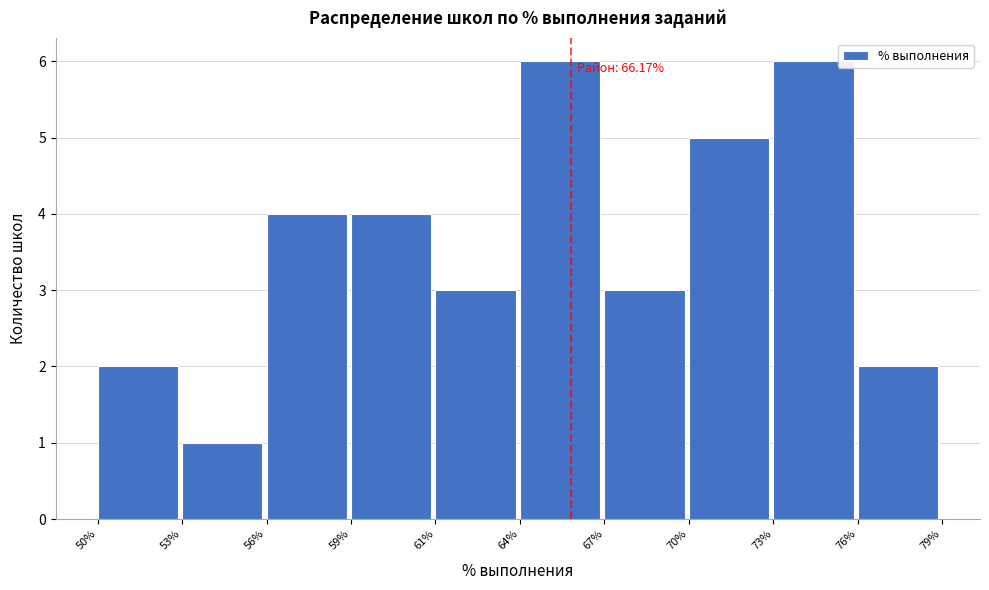

Reading left to right, list all the values displayed in this chart.

50%=2	53%=1	56%=4	59%=4	61%=3	64%=6	67%=3	70%=5	73%=6	76%=2